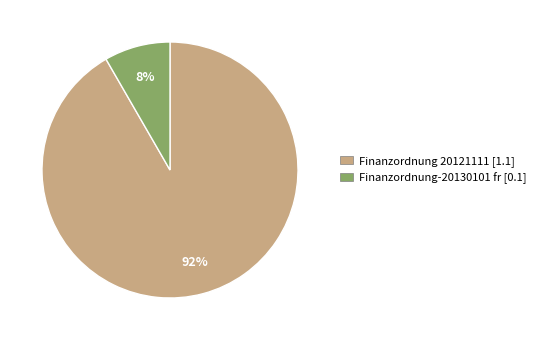

Does Finanzordnung 20121111 account for over 50% of the chart?

Yes